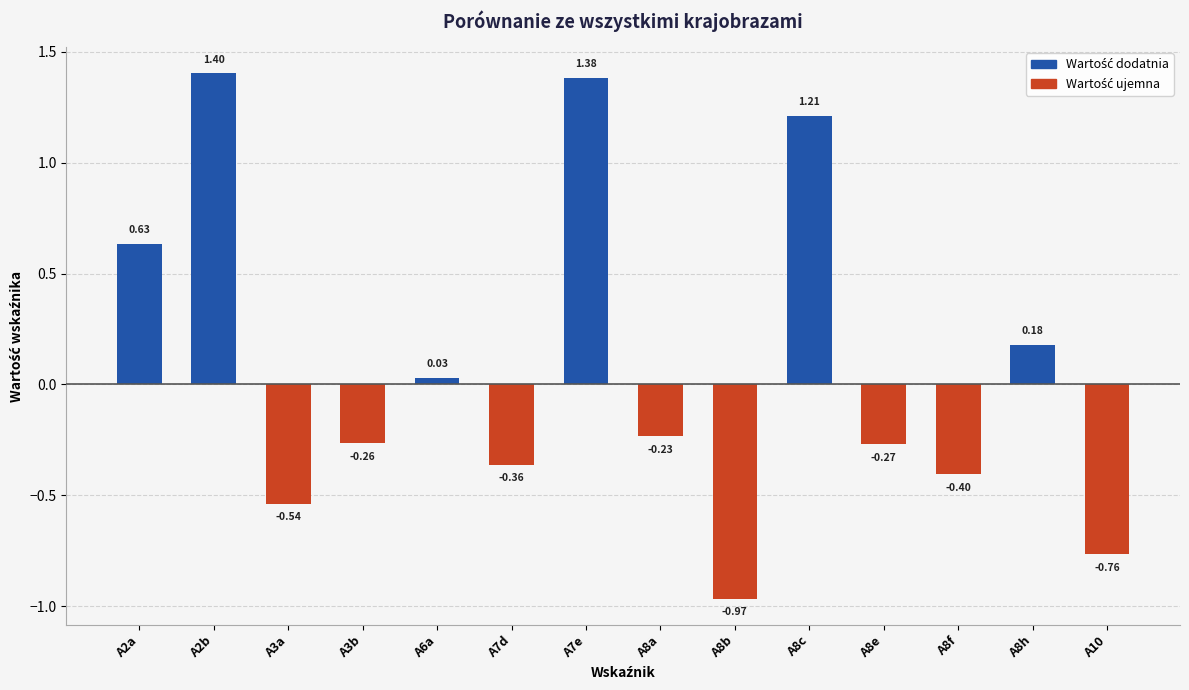

What is the average value?

0.1